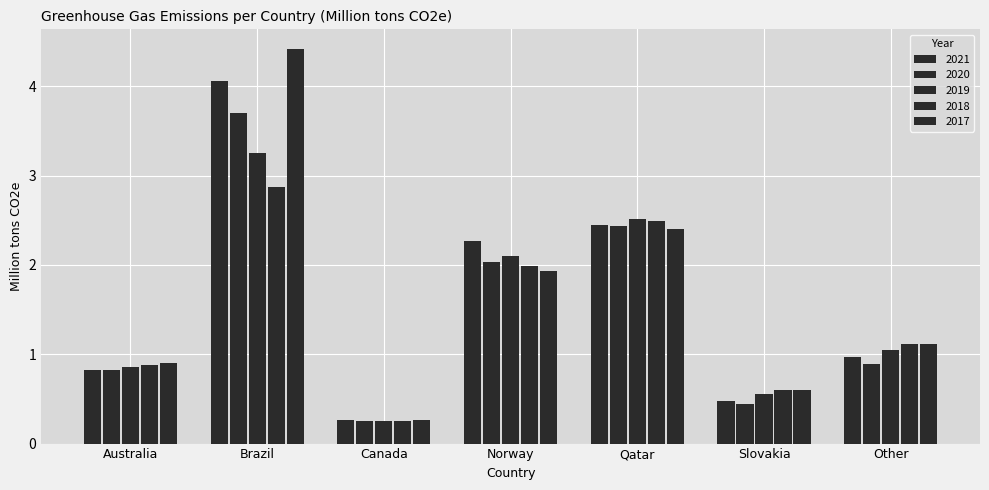

Is the value of 2018 at Slovakia greater than the value of 2021 at Australia?

No